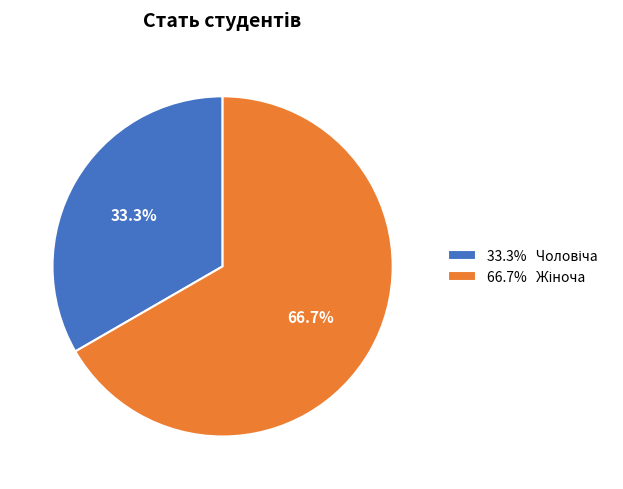

Does any single category account for the majority?

Yes